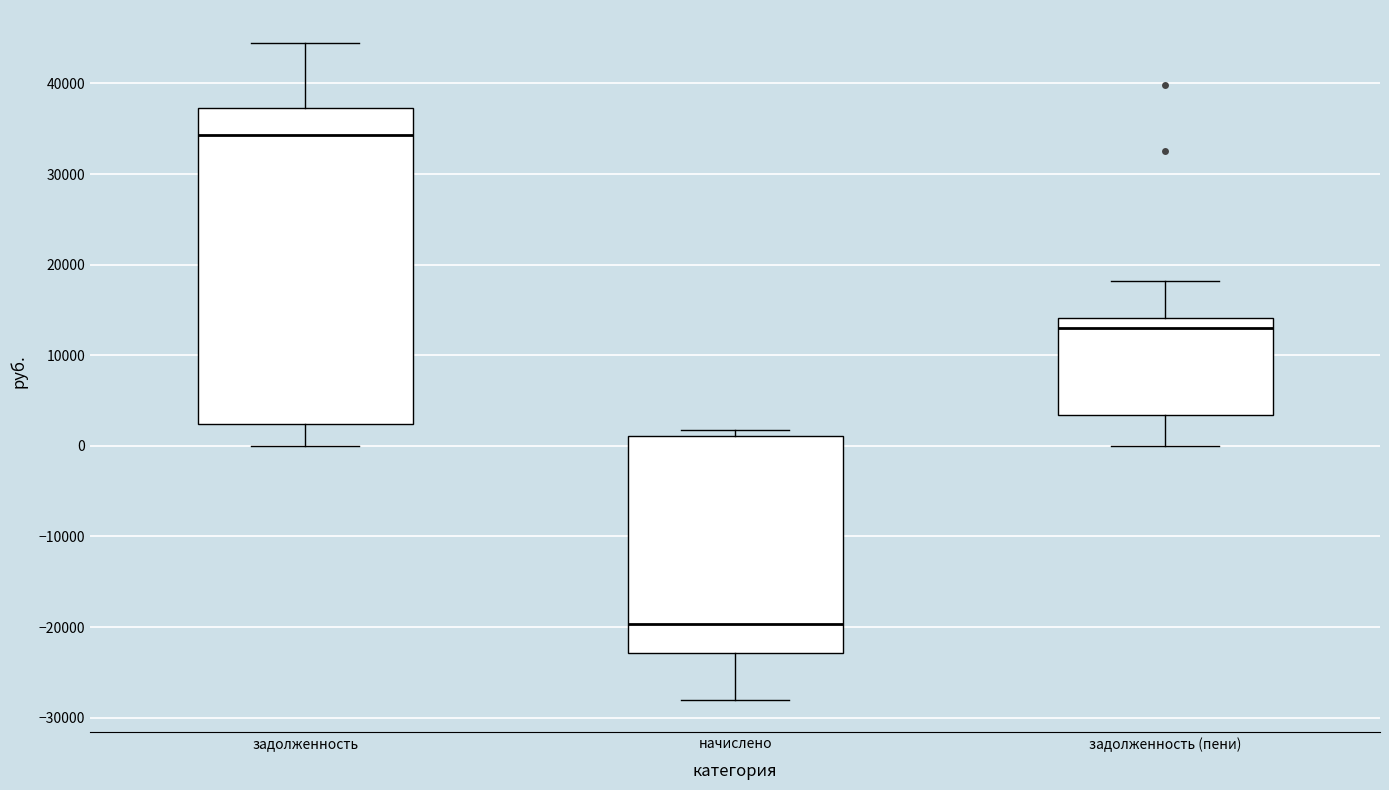

Reading left to right, transcribe this box plot: for each box, give where its median line is, the range the box spans, and where its two whiskers end, as read against the y-axis. The values are not printed on the chart, so give them approximately, as read against the axis.

задолженность: median 34000, box 2000 to 37000, whiskers 0 to 44000
начислено: median -20000, box -23000 to 1000, whiskers -28000 to 2000
задолженность (пени): median 13000, box 3000 to 14000, whiskers 0 to 18000